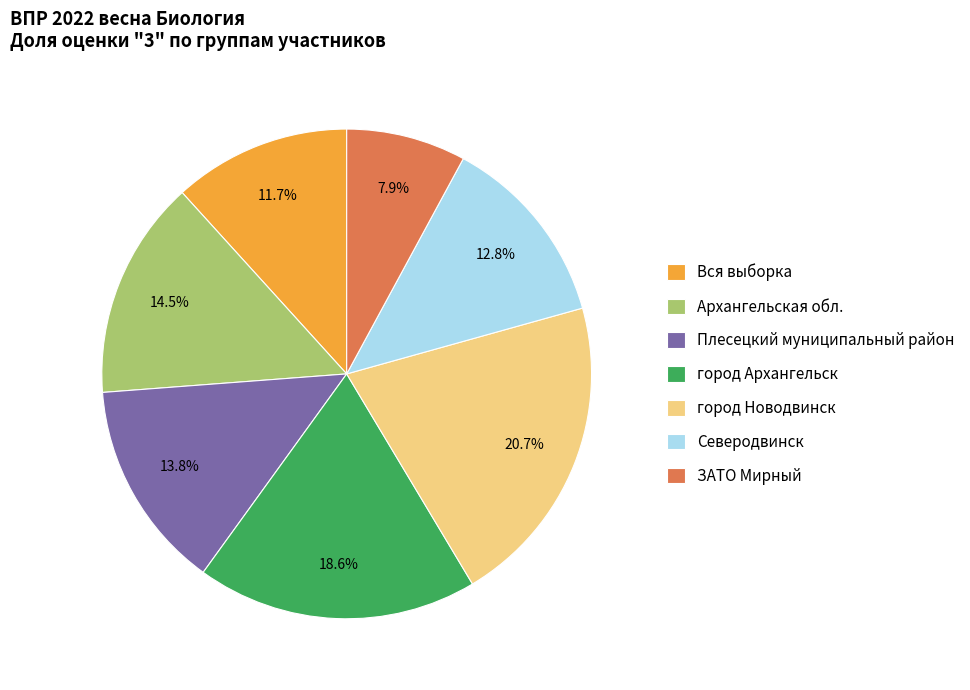

What percentage is NOT represented by Вся выборка?

88.3%